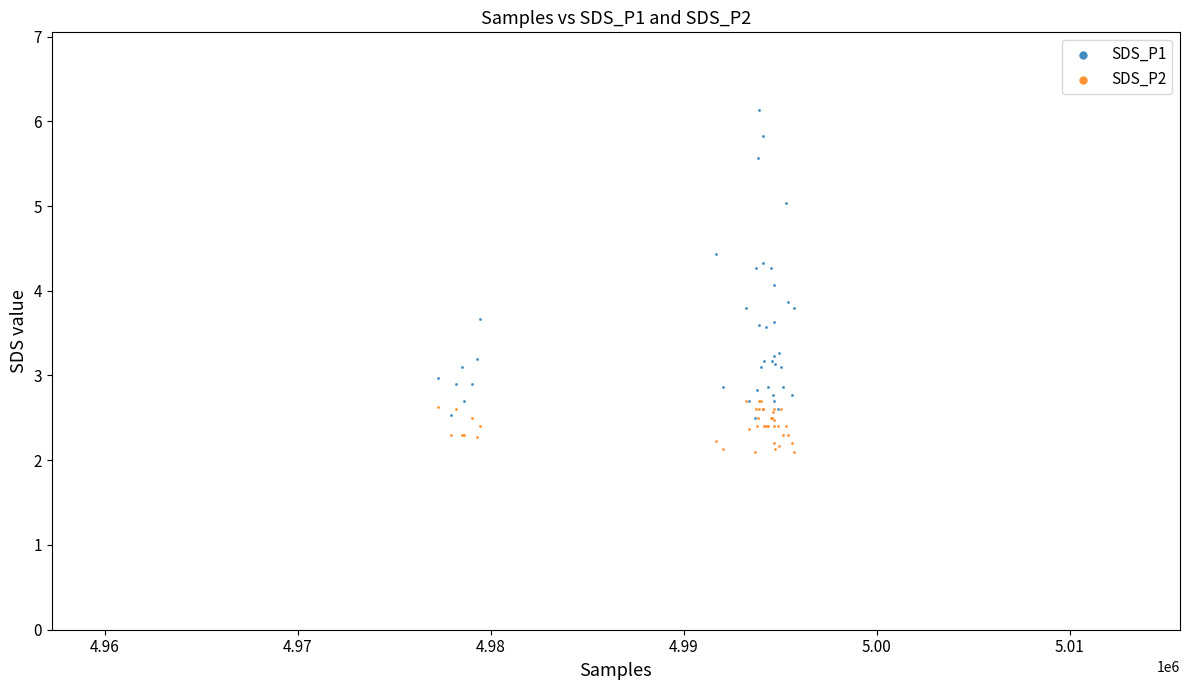

Which series reaches the minimum Y coordinate?

SDS_P2